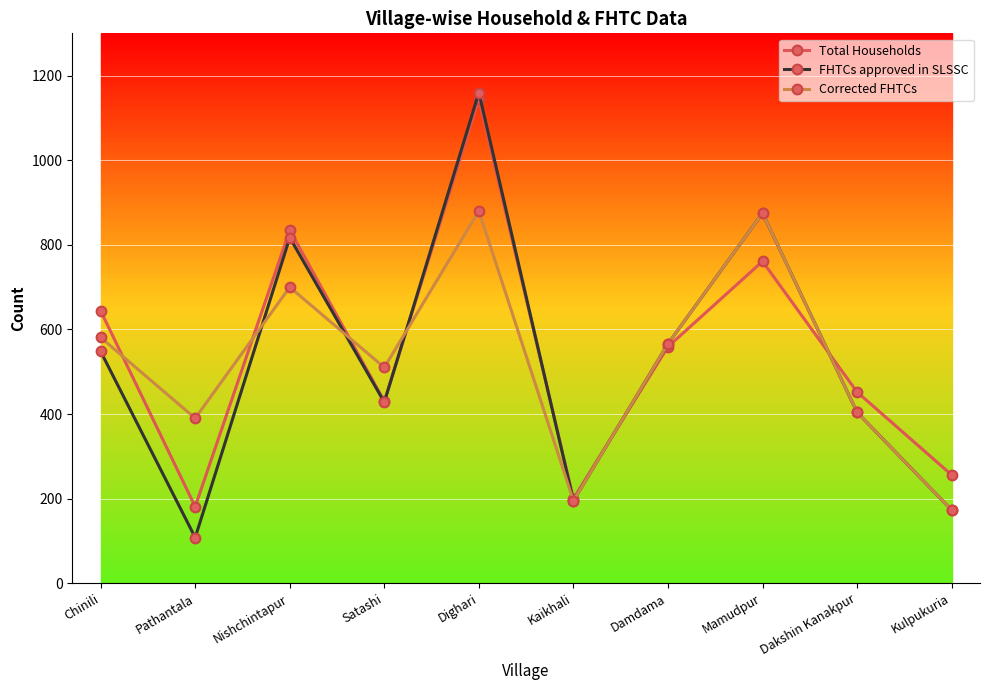

Which series changed the most between Pathantala and Mamudpur?

FHTCs approved in SLSSC